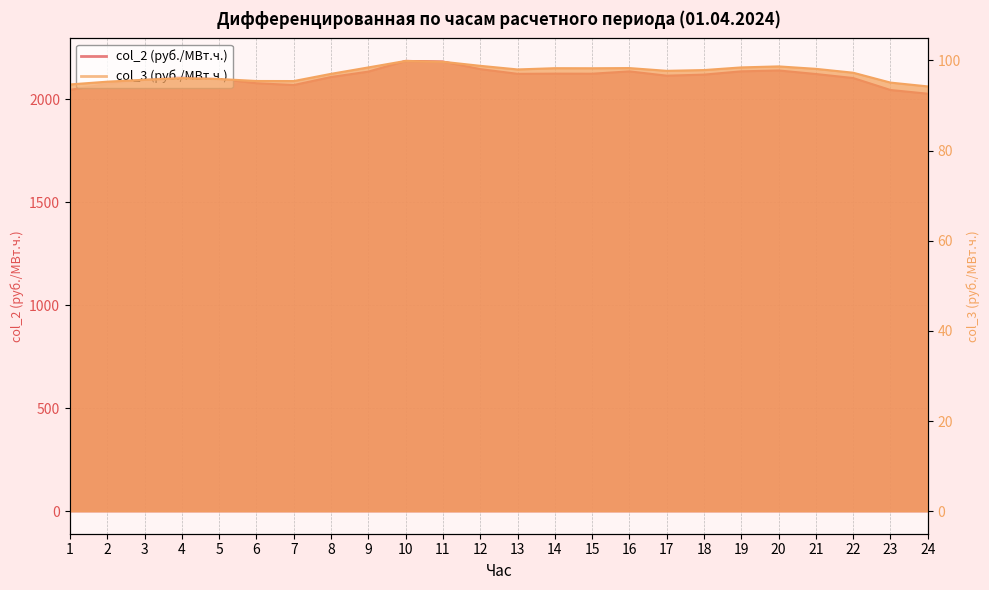

Where is col_2 (руб./МВт.ч.) nearest to the value 2106?

8